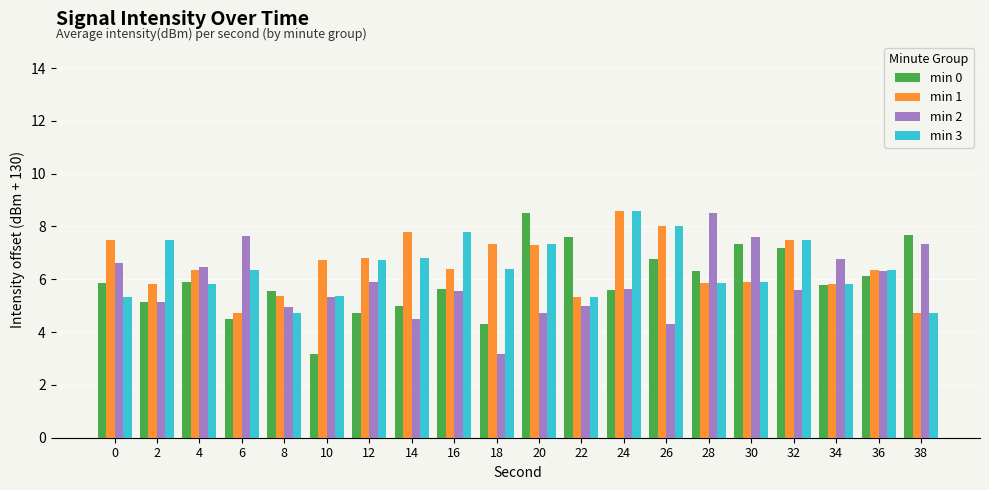

Between 2 and 32, which series saw the biggest shift?

min 0